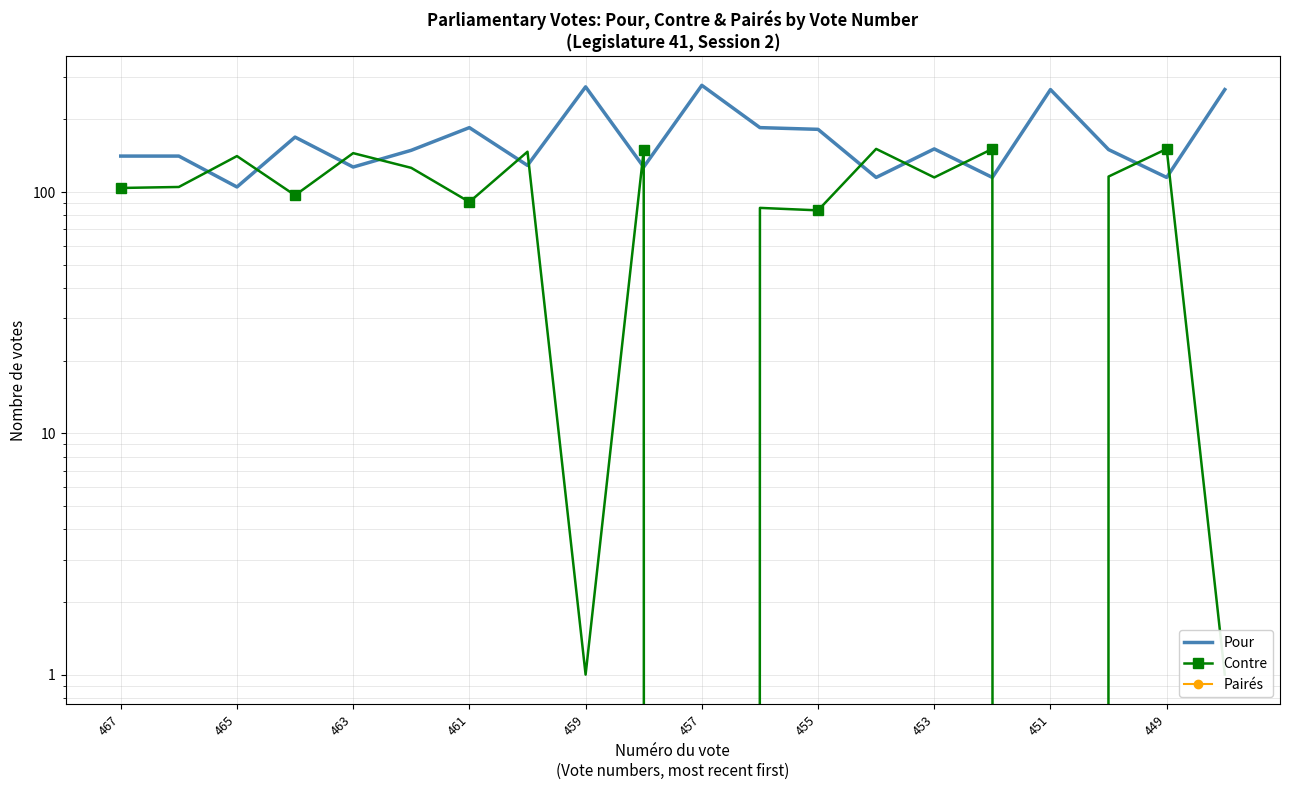

True or false: Contre and Pairés cross at least once.

False